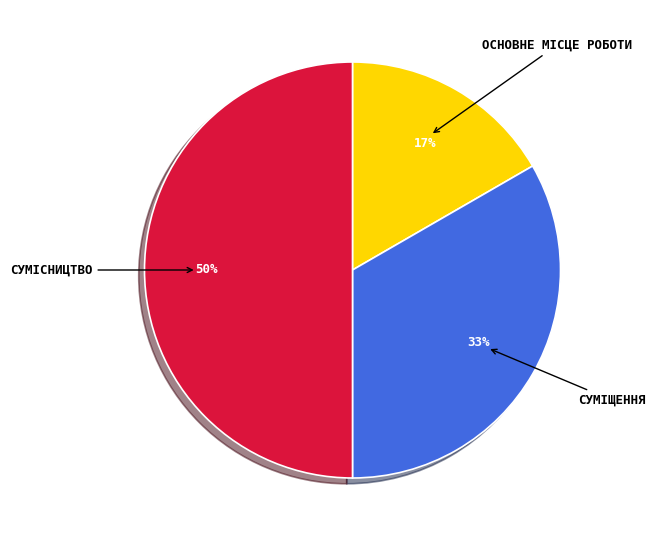

To the nearest percent, what is the average slice percentage?

33%